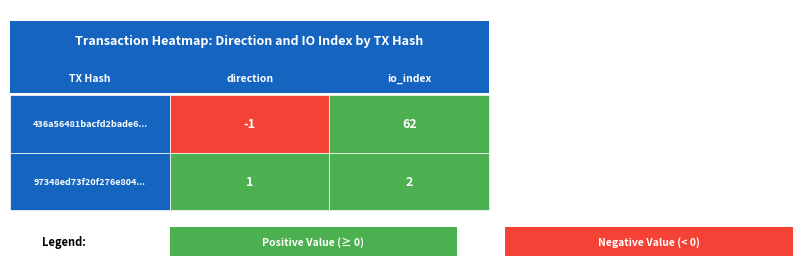

The 436a56481bacfd2bade68a6baa733c74a4052bd... series shows 86 at 1. True or false?

False